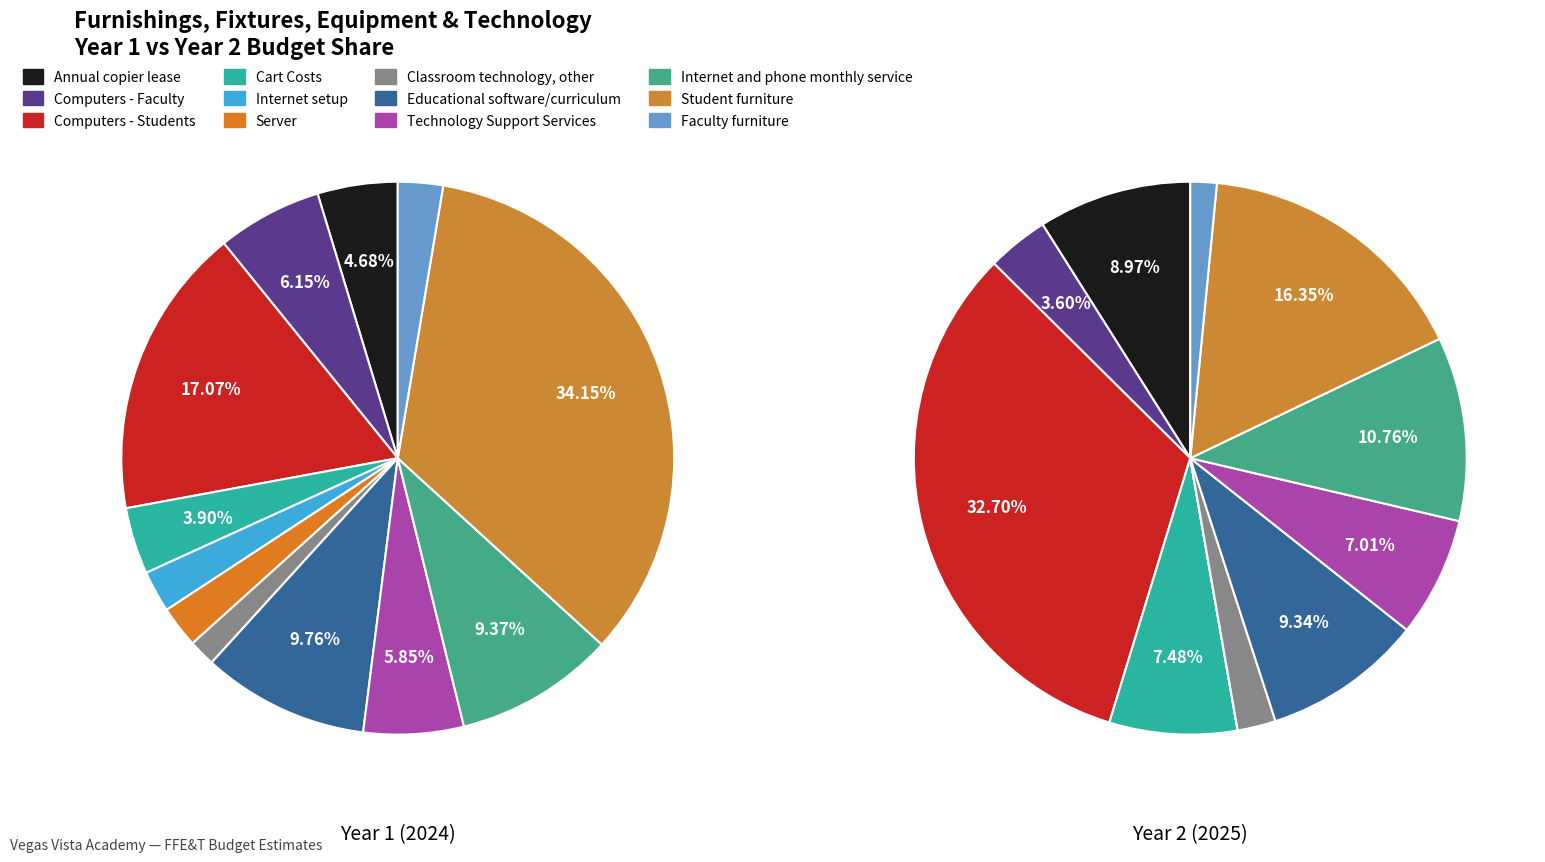

Rank the categories by value from lowest to highest.

Classroom technology, other, Internet setup, Server, Faculty furniture, Cart Costs, Annual copier lease, Technology Support Services, Computers - Faculty, Internet and phone monthly service, Educational software/curriculum, Computers - Students, Student furniture